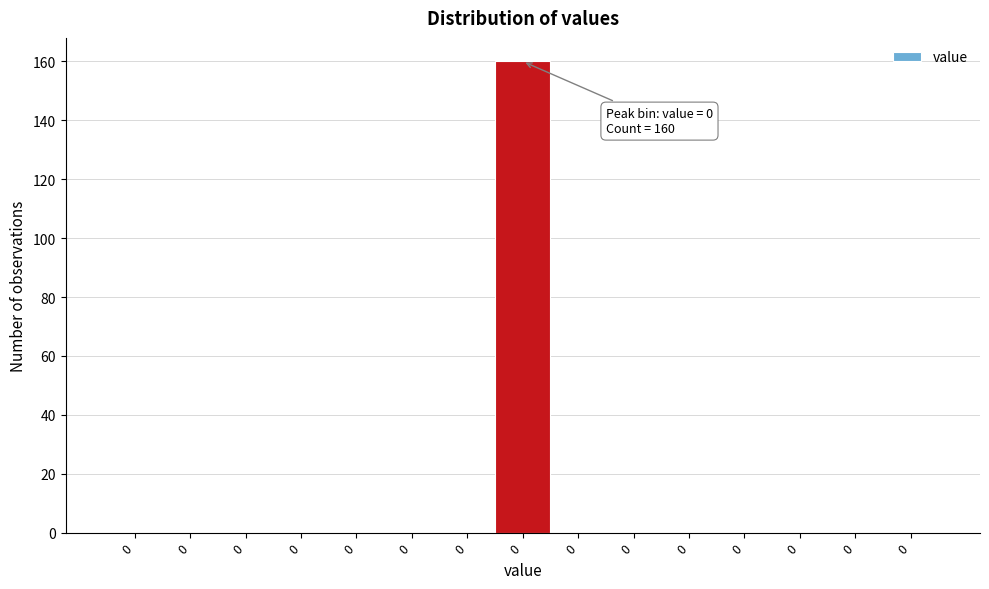

How many data points does each series have?

15